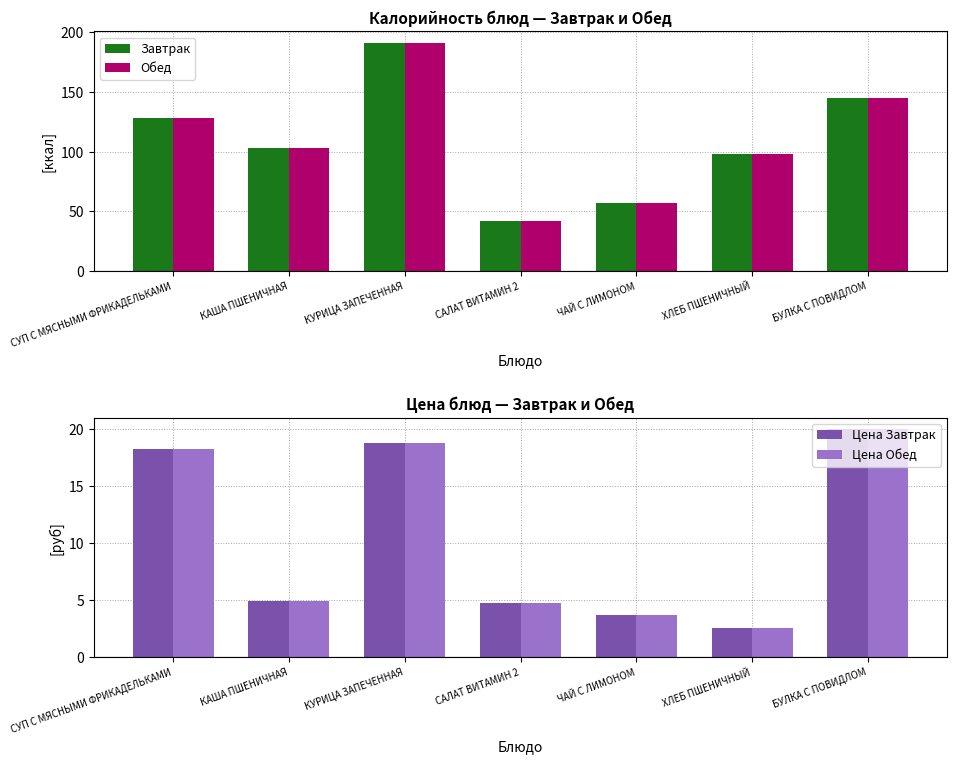

List the labels in order of Цена Обед value, largest first.

БУЛКА С ПОВИДЛОМ, КУРИЦА ЗАПЕЧЕННАЯ, СУП С МЯСНЫМИ ФРИКАДЕЛЬКАМИ, КАША ПШЕНИЧНАЯ, САЛАТ ВИТАМИН 2, ЧАЙ С ЛИМОНОМ, ХЛЕБ ПШЕНИЧНЫЙ